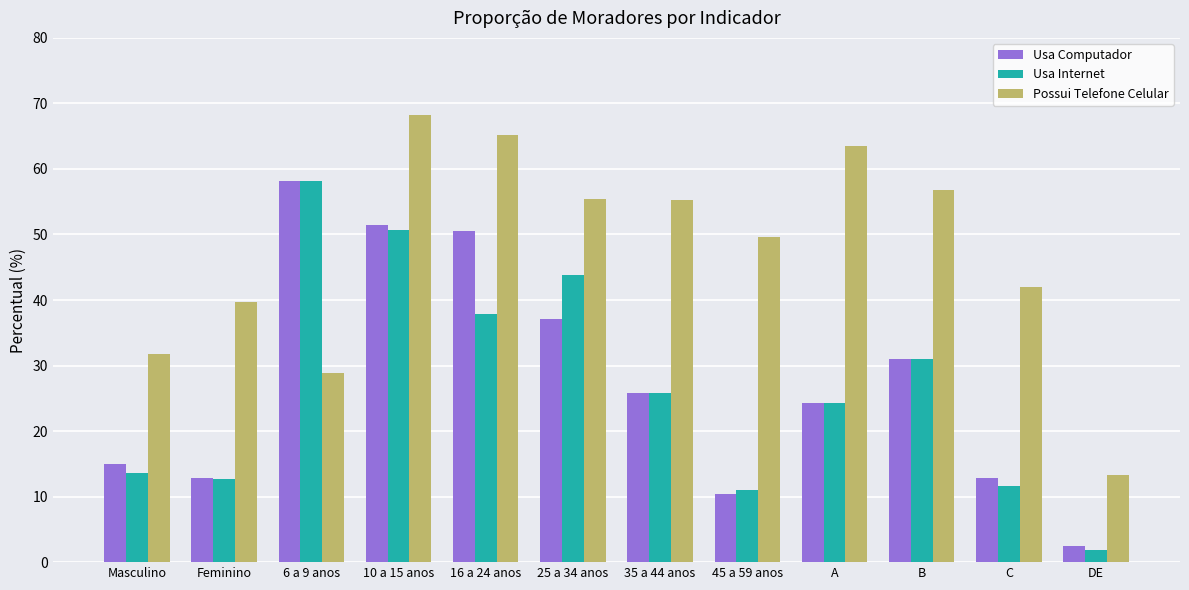

What is the difference between the second highest and second lowest values in the Usa Computador series?

40.9